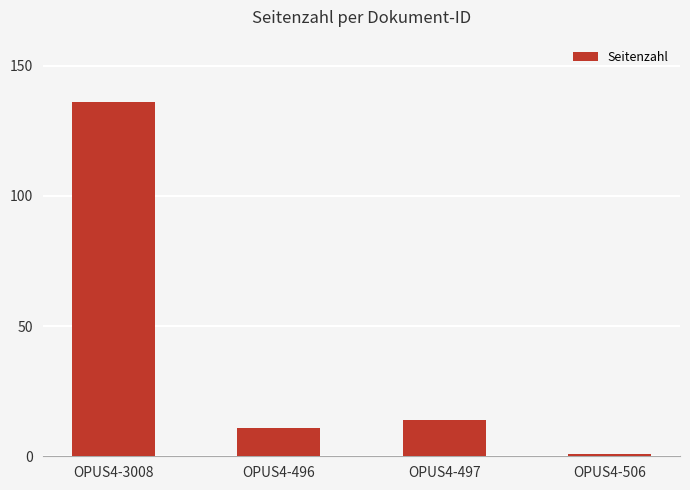

What is the change in value from OPUS4-497 to OPUS4-506?

-13